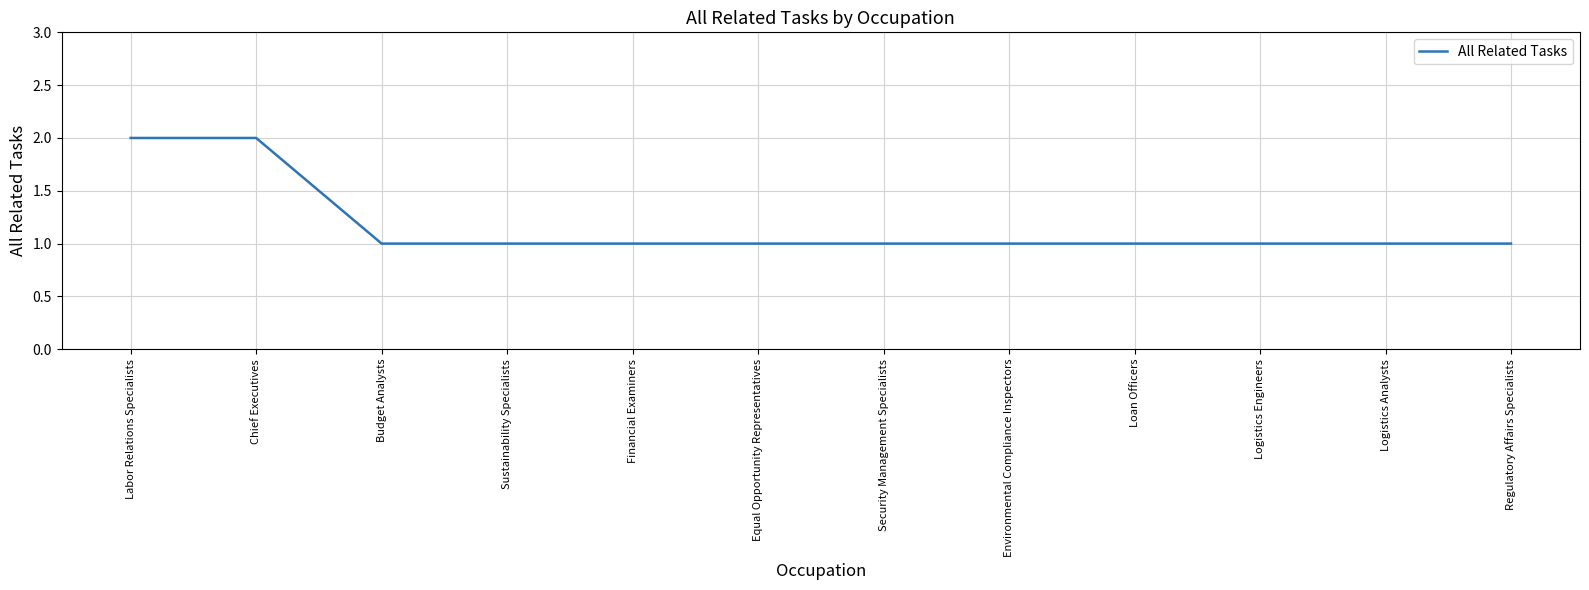

Reading left to right, transcribe all the data shown in this chart.

2	2	1	1	1	1	1	1	1	1	1	1